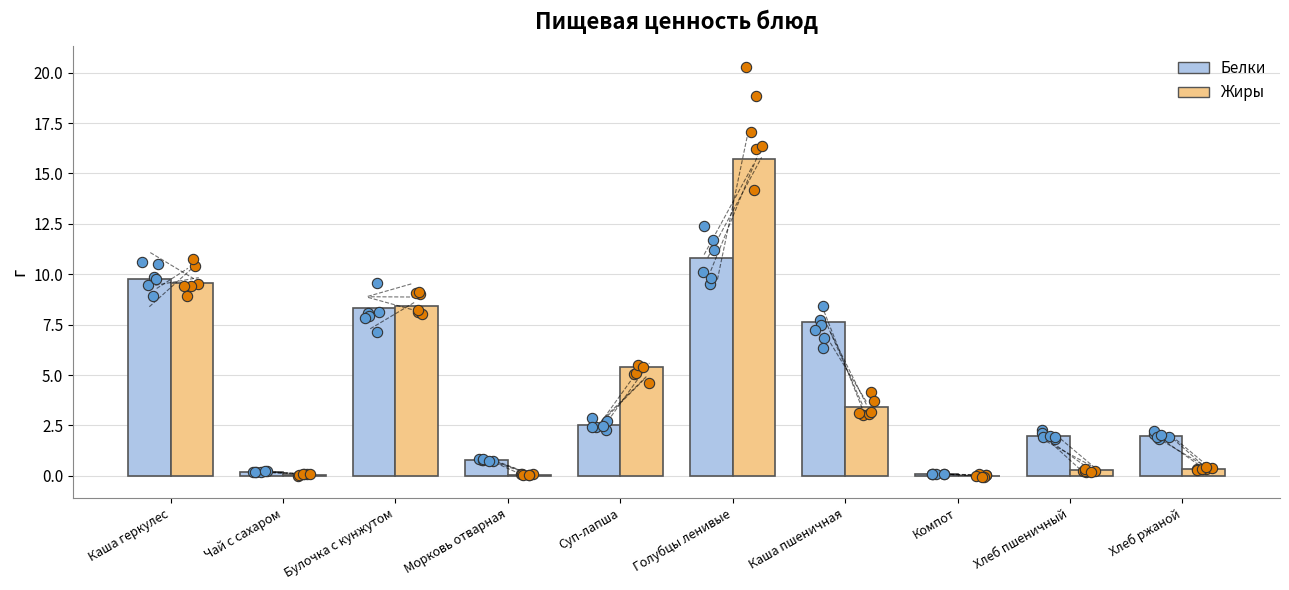

Which series contains the highest Y value?

Жиры